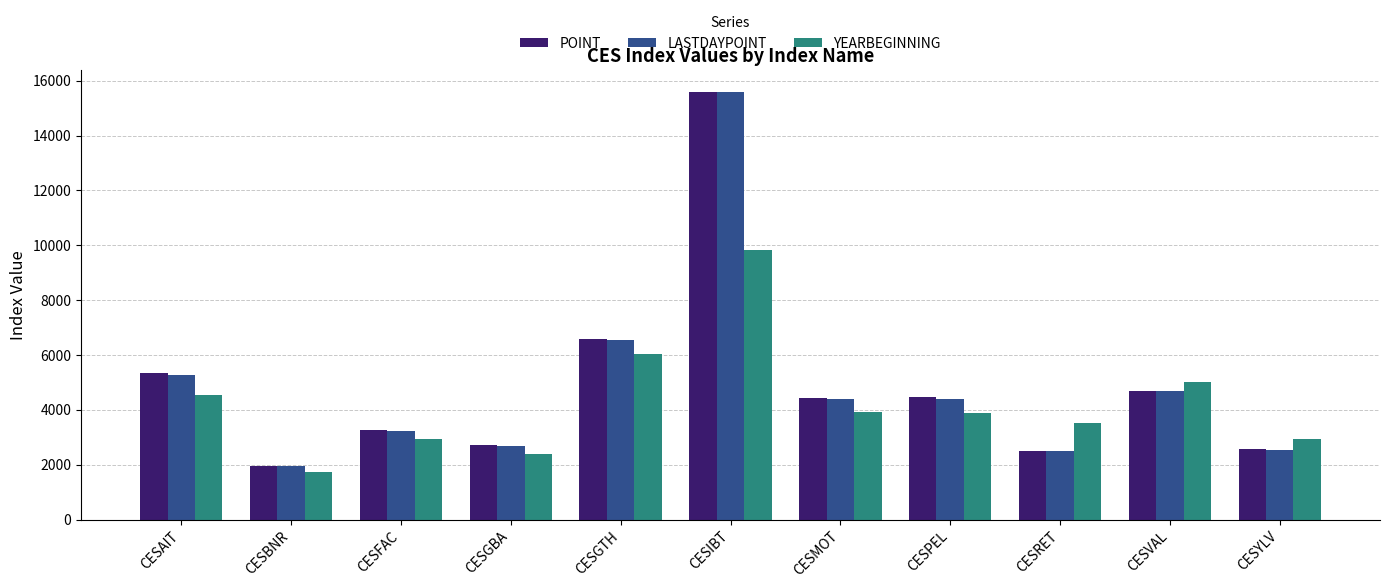

What is the sum of the YEARBEGINNING values at CESBNR and CESRET?

5243.7